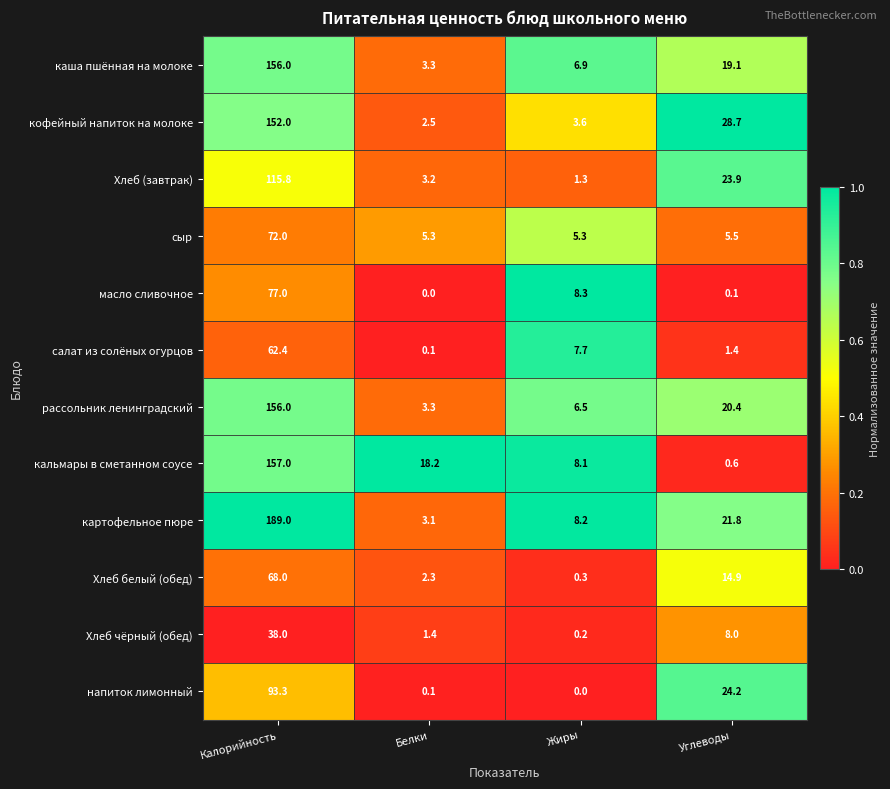

What is the approximate value of Хлеб белый (обед) at Углеводы?

14.9